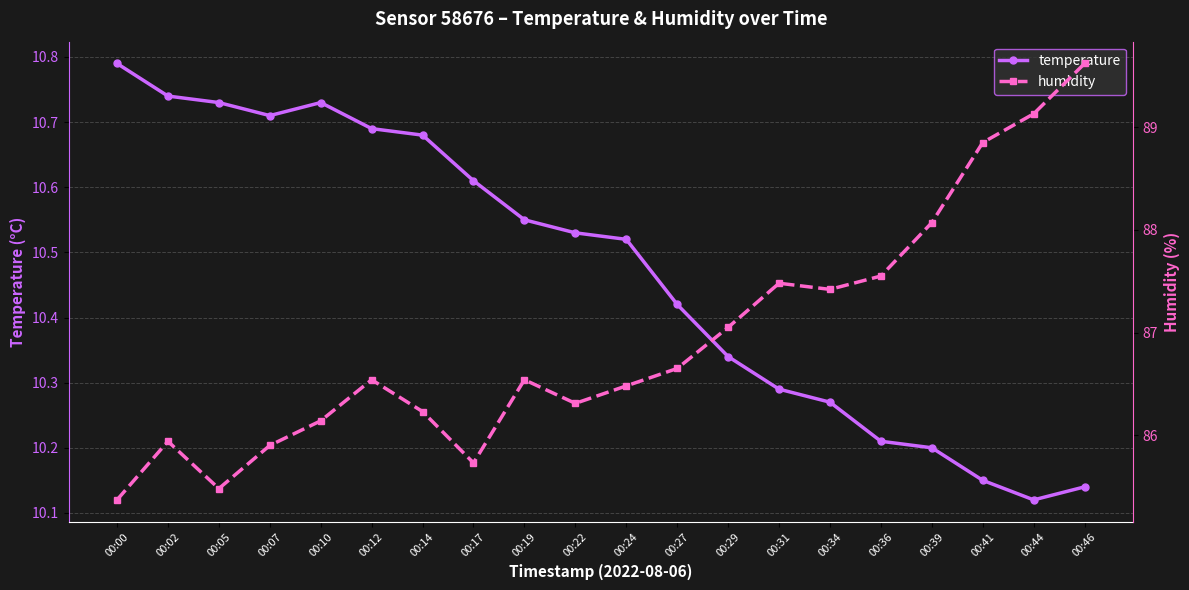

Does the chart display data point markers on the line(s)?

Yes